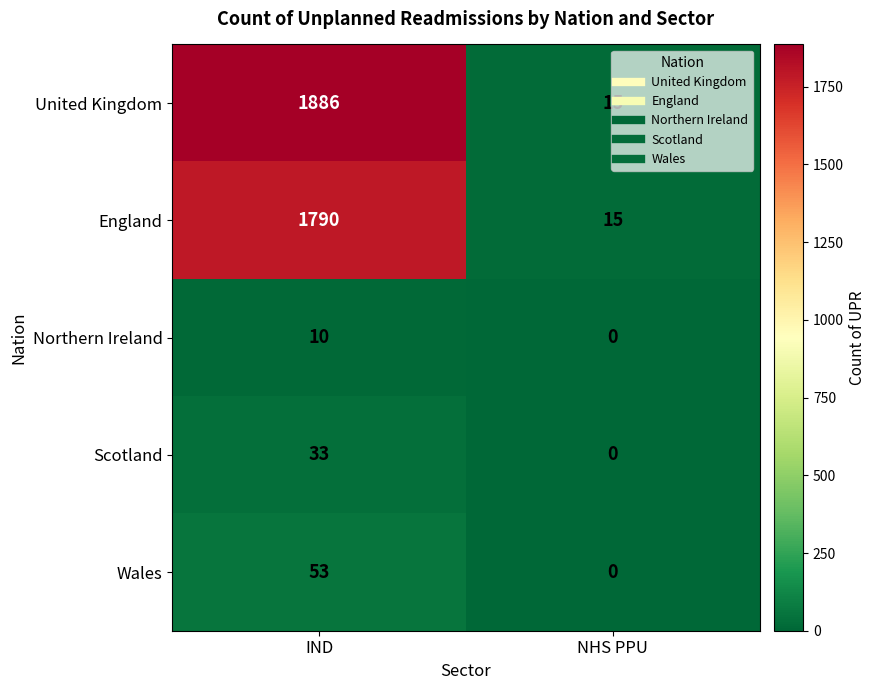

Is the value of England at IND greater than the value of United Kingdom at NHS PPU?

Yes